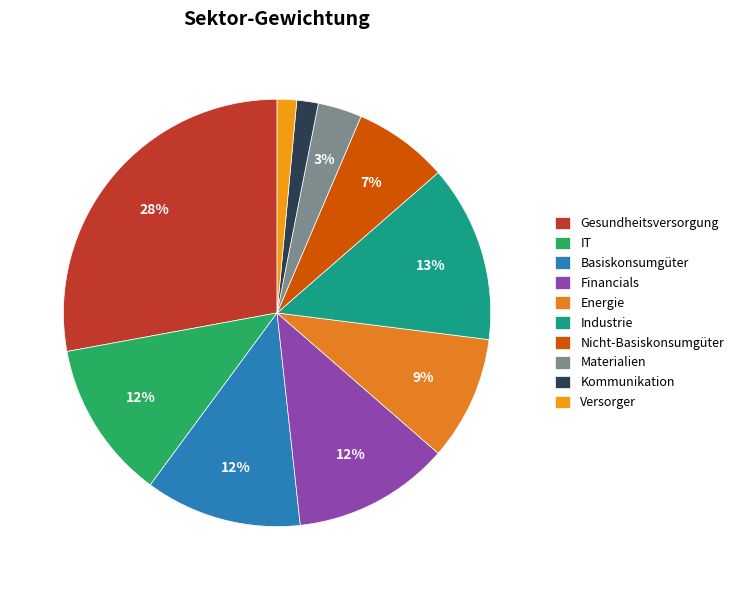

What is the smallest slice in the pie chart?

Versorger